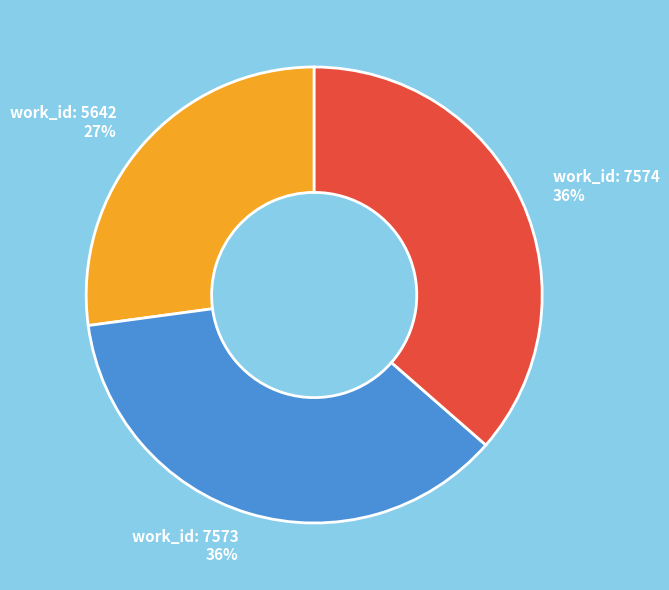

Is the sum of work_id: 7574 and work_id: 7573 greater than half?

Yes